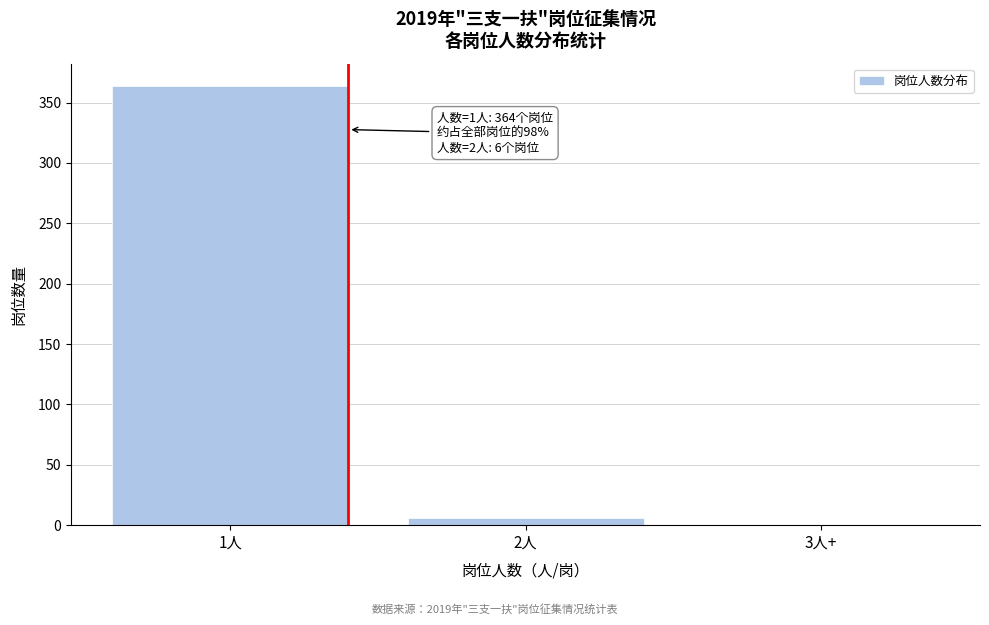

Reading left to right, transcribe all the data shown in this chart.

1人=364	2人=6	3人+=0